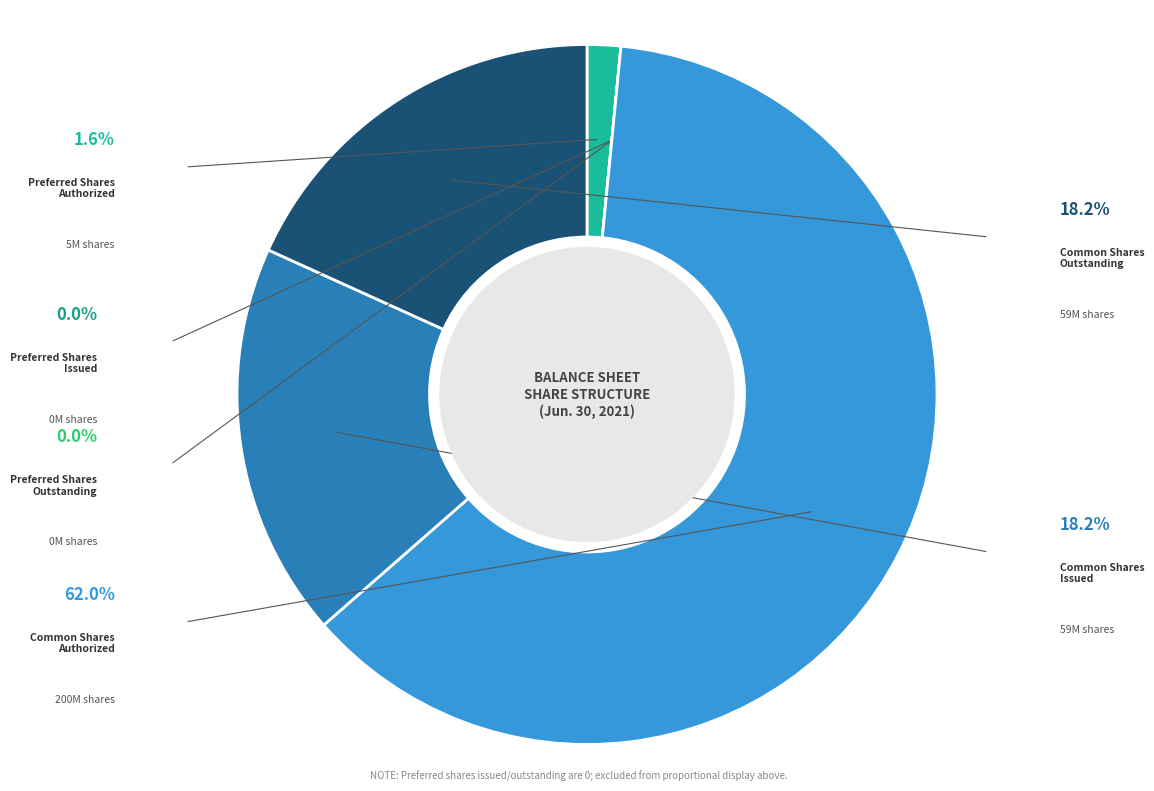

Rank the categories by value from lowest to highest.

Preferred Shares
Issued, Preferred Shares
Outstanding, Preferred Shares
Authorized, Common Shares
Issued, Common Shares
Outstanding, Common Shares
Authorized